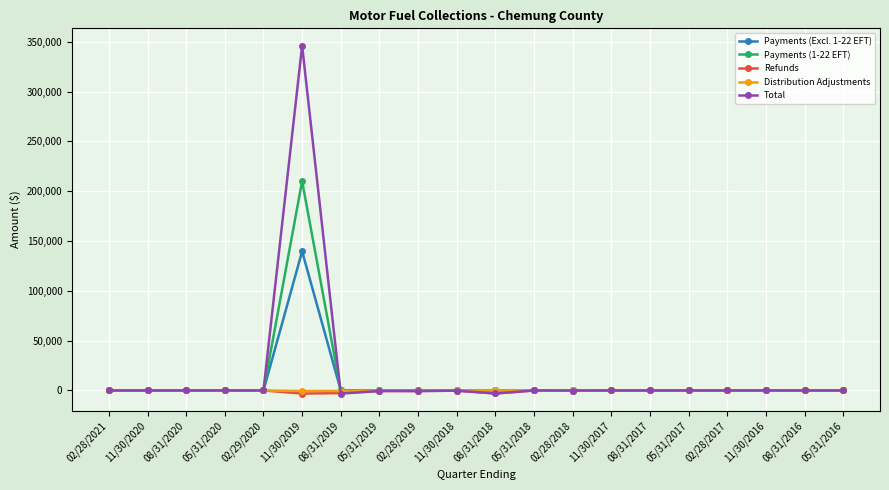

What are all the series names shown in the legend?

Payments (Excl. 1-22 EFT), Payments (1-22 EFT), Refunds, Distribution Adjustments, Total